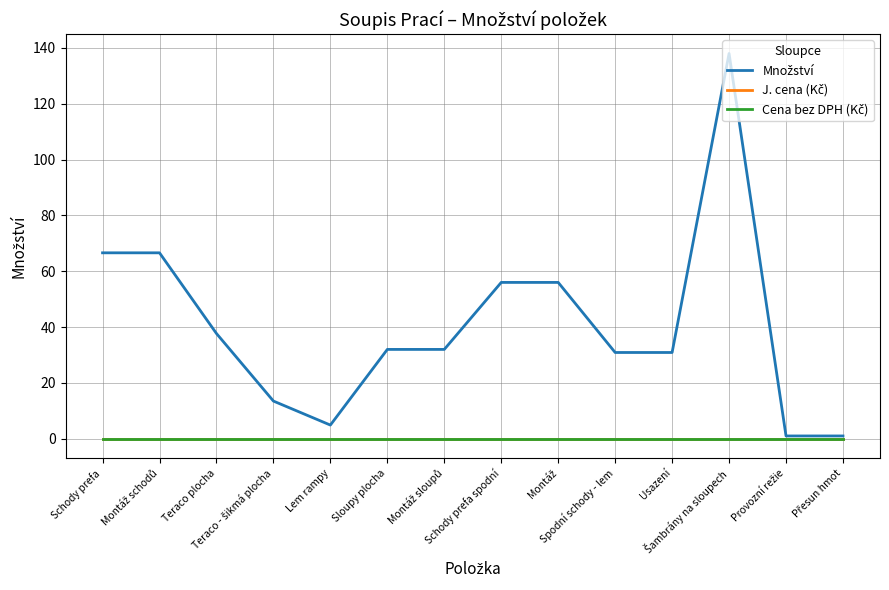

Which series has the widest spread of values?

Množství